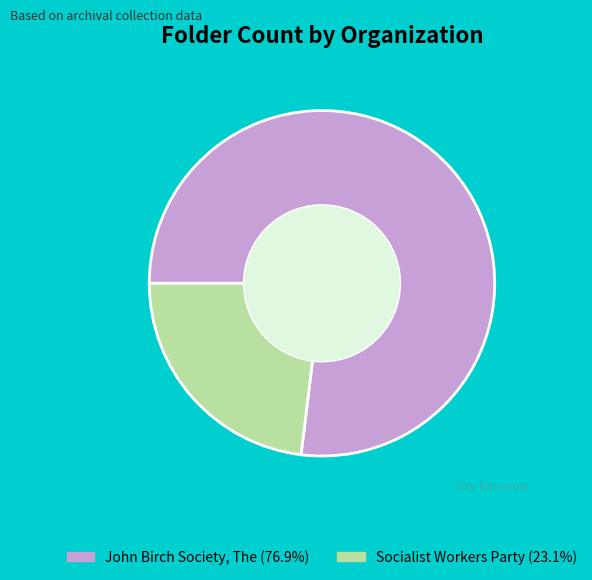

What is the smallest slice in the pie chart?

Socialist Workers Party